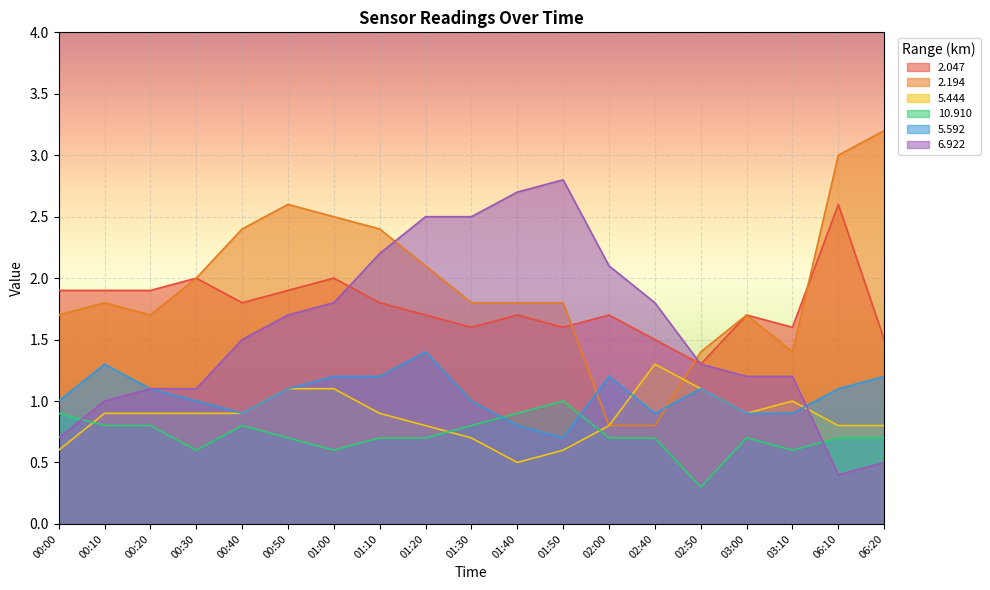

Reading left to right, list all the values displayed in this chart.

2.047: 00:00=1.9	00:10=1.9	00:20=1.9	00:30=2.0	00:40=1.8	00:50=1.9	01:00=2.0	01:10=1.8	01:20=1.7	01:30=1.6	01:40=1.7	01:50=1.6	02:00=1.7	02:40=1.5	02:50=1.3	03:00=1.7	03:10=1.6	06:10=2.6	06:20=1.5
2.194: 00:00=1.7	00:10=1.8	00:20=1.7	00:30=2.0	00:40=2.4	00:50=2.6	01:00=2.5	01:10=2.4	01:20=2.1	01:30=1.8	01:40=1.8	01:50=1.8	02:00=0.8	02:40=0.8	02:50=1.4	03:00=1.7	03:10=1.4	06:10=3.0	06:20=3.2
5.444: 00:00=0.6	00:10=0.9	00:20=0.9	00:30=0.9	00:40=0.9	00:50=1.1	01:00=1.1	01:10=0.9	01:20=0.8	01:30=0.7	01:40=0.5	01:50=0.6	02:00=0.8	02:40=1.3	02:50=1.1	03:00=0.9	03:10=1.0	06:10=0.8	06:20=0.8
10.910: 00:00=0.9	00:10=0.8	00:20=0.8	00:30=0.6	00:40=0.8	00:50=0.7	01:00=0.6	01:10=0.7	01:20=0.7	01:30=0.8	01:40=0.9	01:50=1.0	02:00=0.7	02:40=0.7	02:50=0.3	03:00=0.7	03:10=0.6	06:10=0.7	06:20=0.7
5.592: 00:00=1.0	00:10=1.3	00:20=1.1	00:30=1.0	00:40=0.9	00:50=1.1	01:00=1.2	01:10=1.2	01:20=1.4	01:30=1.0	01:40=0.8	01:50=0.7	02:00=1.2	02:40=0.9	02:50=1.1	03:00=0.9	03:10=0.9	06:10=1.1	06:20=1.2
6.922: 00:00=0.7	00:10=1.0	00:20=1.1	00:30=1.1	00:40=1.5	00:50=1.7	01:00=1.8	01:10=2.2	01:20=2.5	01:30=2.5	01:40=2.7	01:50=2.8	02:00=2.1	02:40=1.8	02:50=1.3	03:00=1.2	03:10=1.2	06:10=0.4	06:20=0.5